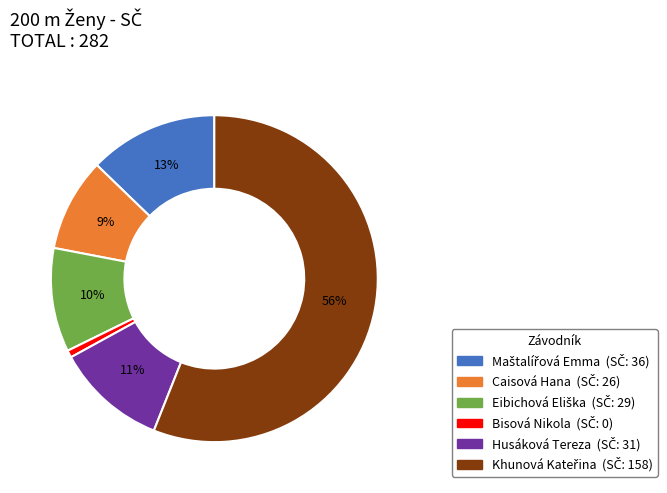

To the nearest percent, what is the average slice percentage?

17%